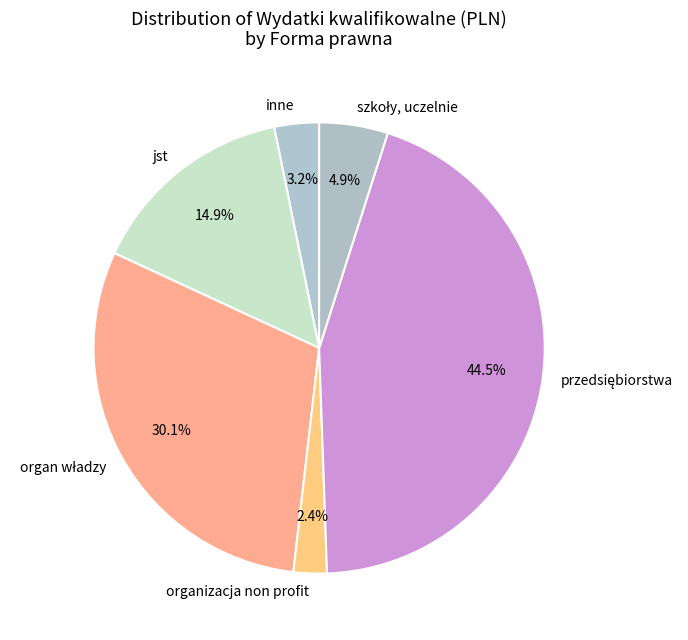

Count the number of slices in the pie.

6